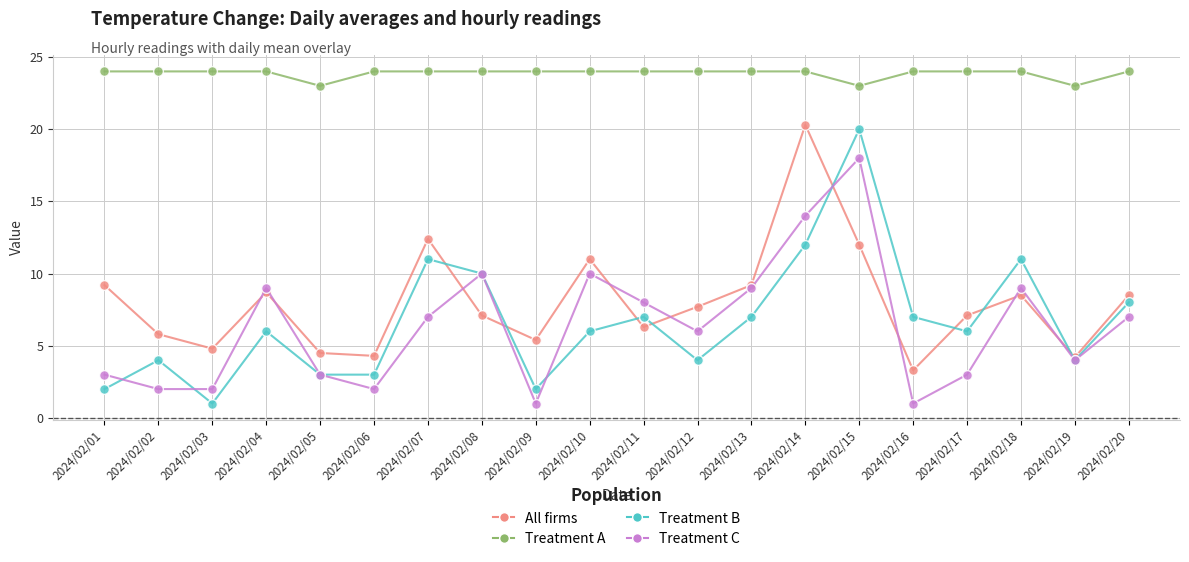

What is the minimum value for Treatment B?

1.0